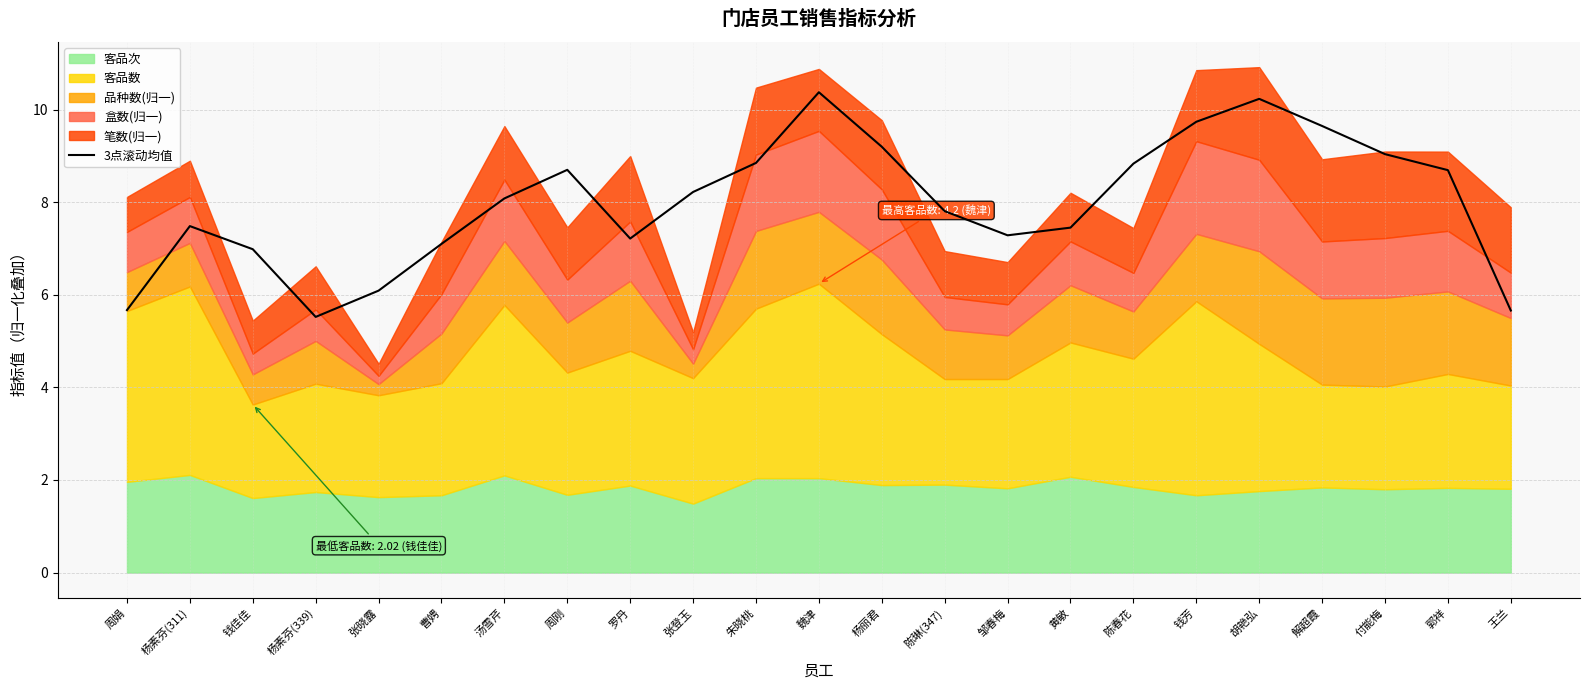

Which category has the highest value across all series?

魏津